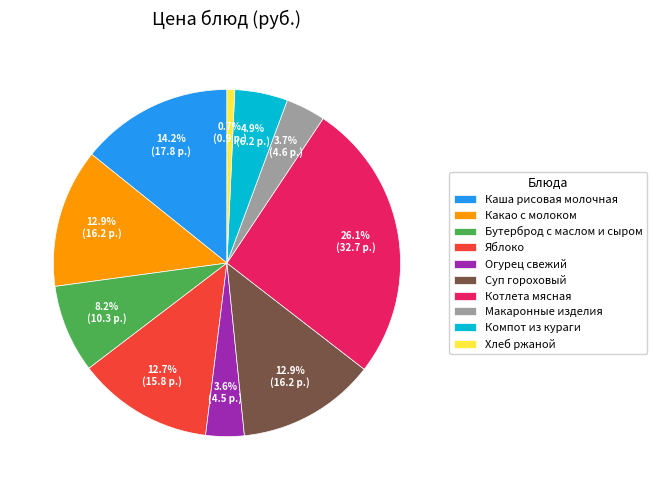

Approximately how many times larger is the value at Суп гороховый compared to Котлета мясная?

0.5